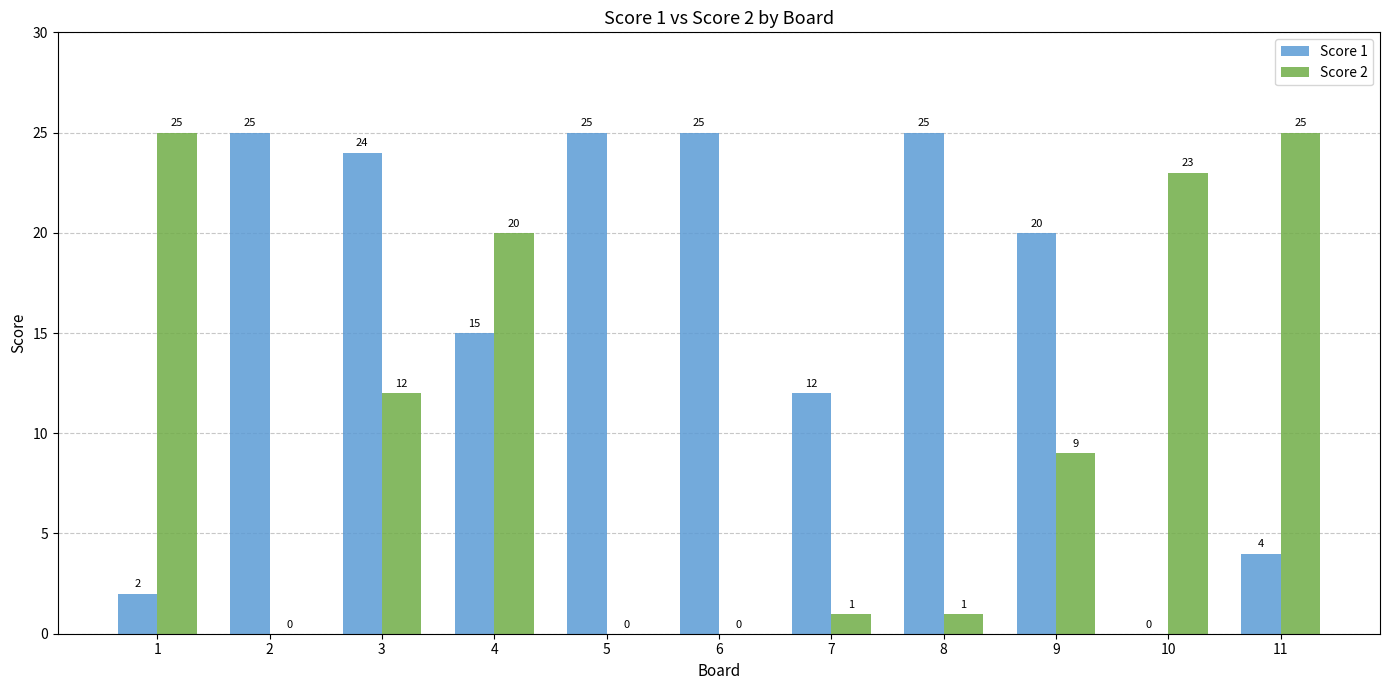

At which category is the sum across all series the highest?

3